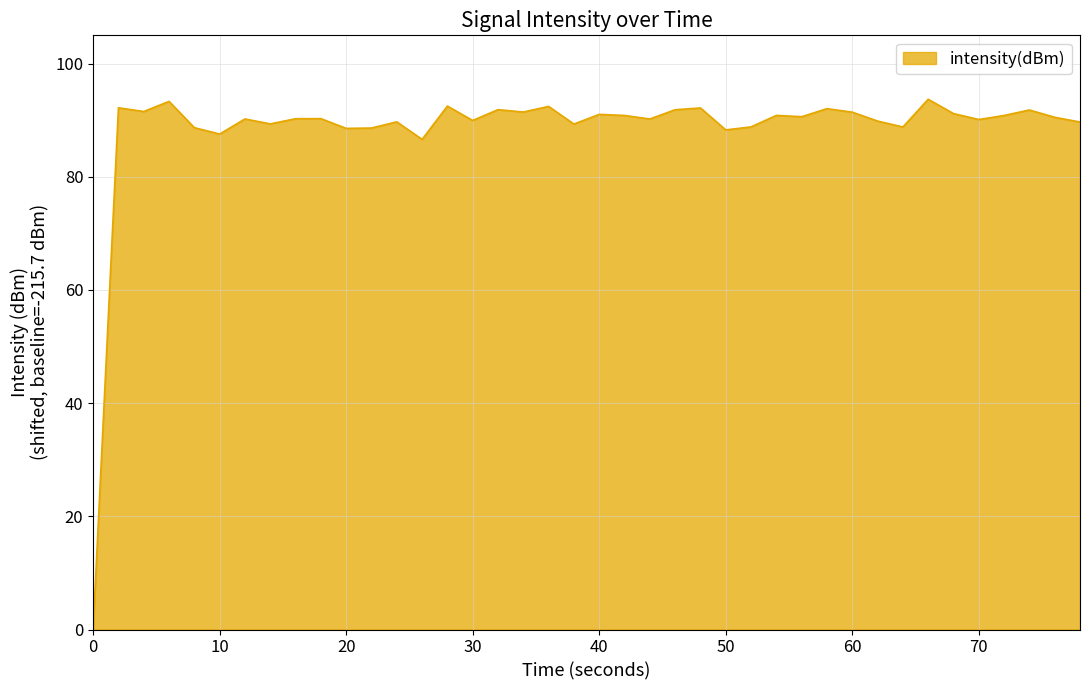

What is the difference between the maximum and minimum values?

93.7